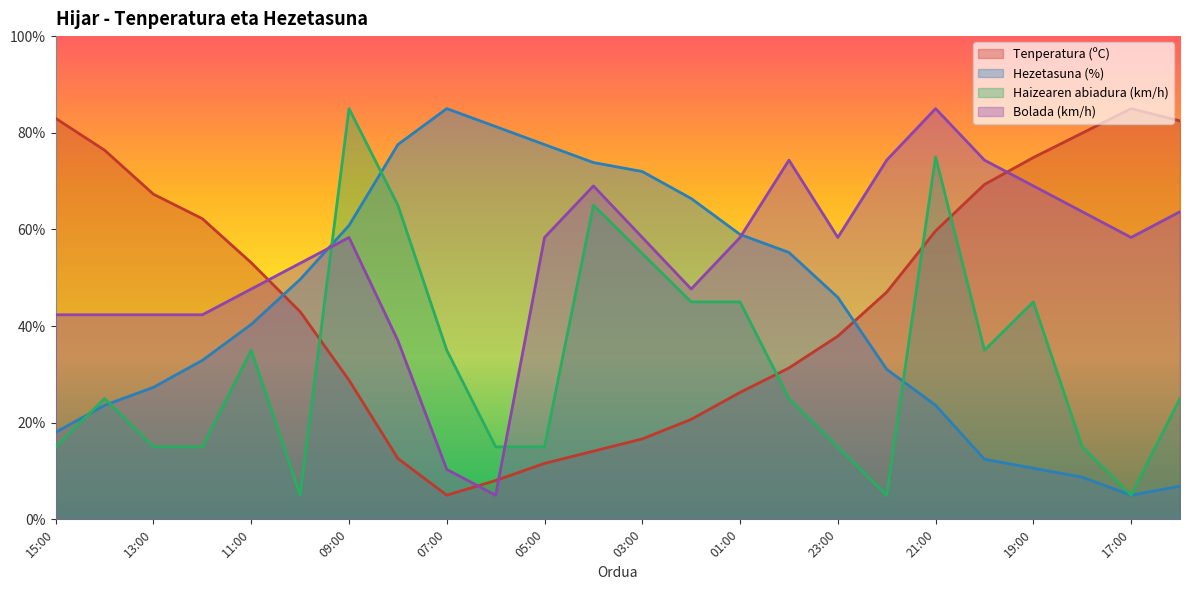

Between 09:00 and 21:00, which series saw the biggest shift?

Hezetasuna (%)